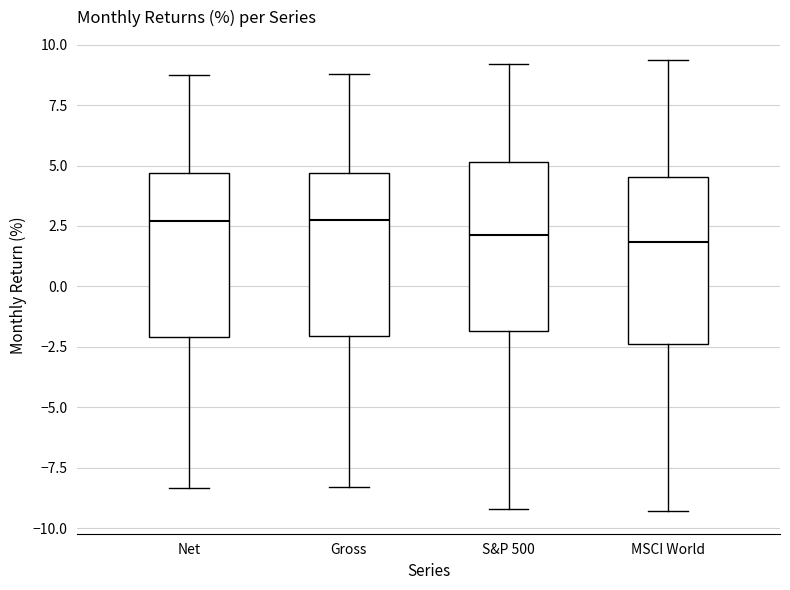

Reading left to right, read every box against the y-axis: the position of its median line, the range the box covers, and the ends of its whiskers. The values are not printed on the chart, so give them approximately, as read against the axis.

Net: median 2.5, box -2.0 to 4.5, whiskers -8.5 to 8.5
Gross: median 3.0, box -2.0 to 4.5, whiskers -8.5 to 9.0
S&P 500: median 2.0, box -2.0 to 5.0, whiskers -9.0 to 9.0
MSCI World: median 2.0, box -2.5 to 4.5, whiskers -9.5 to 9.5